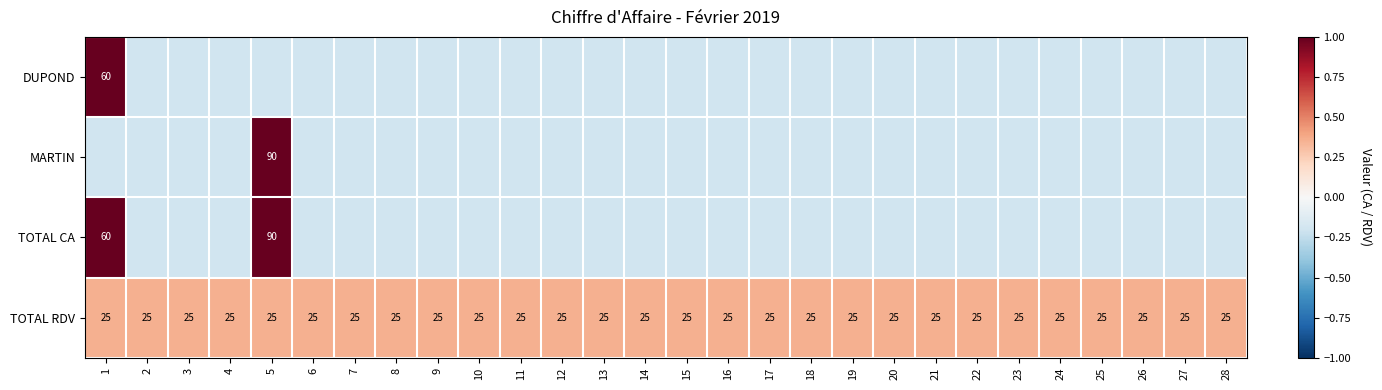

The value of TOTAL RDV at 24 is 17.0. True or false?

False